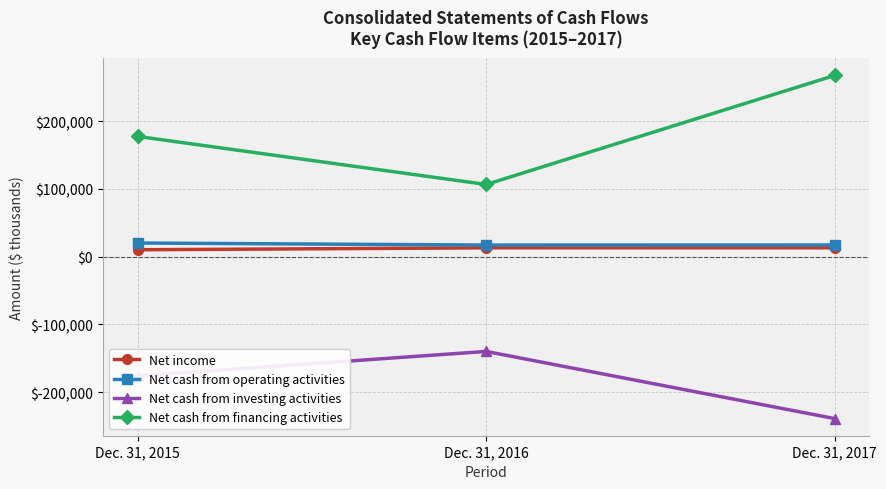

Where is Net cash from operating activities nearest to the value 18597?

Dec. 31, 2017